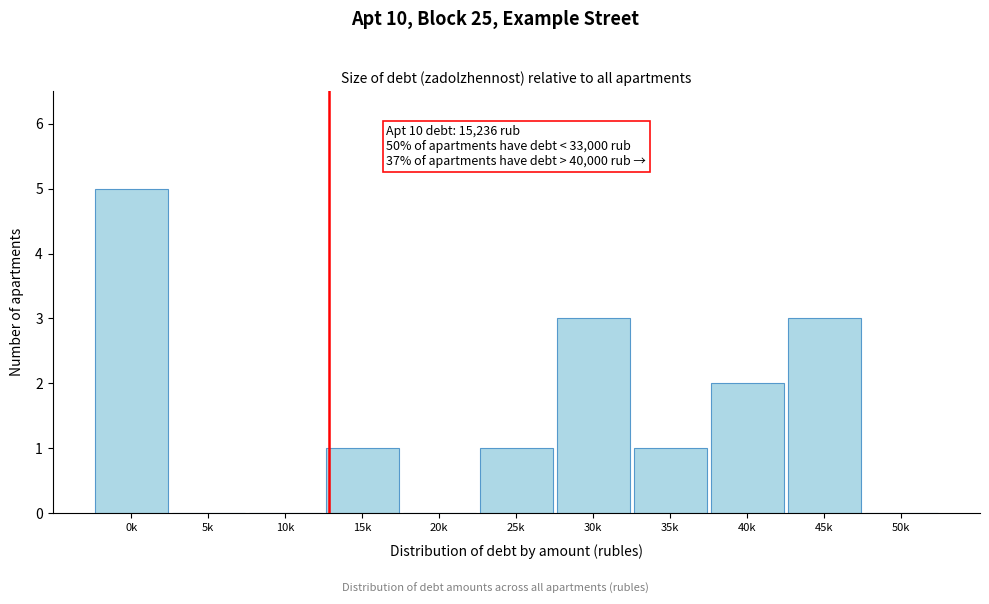

Reading left to right, extract all data points from this chart.

0k=5	5k=0	10k=0	15k=1	20k=0	25k=1	30k=3	35k=1	40k=2	45k=3	50k=0